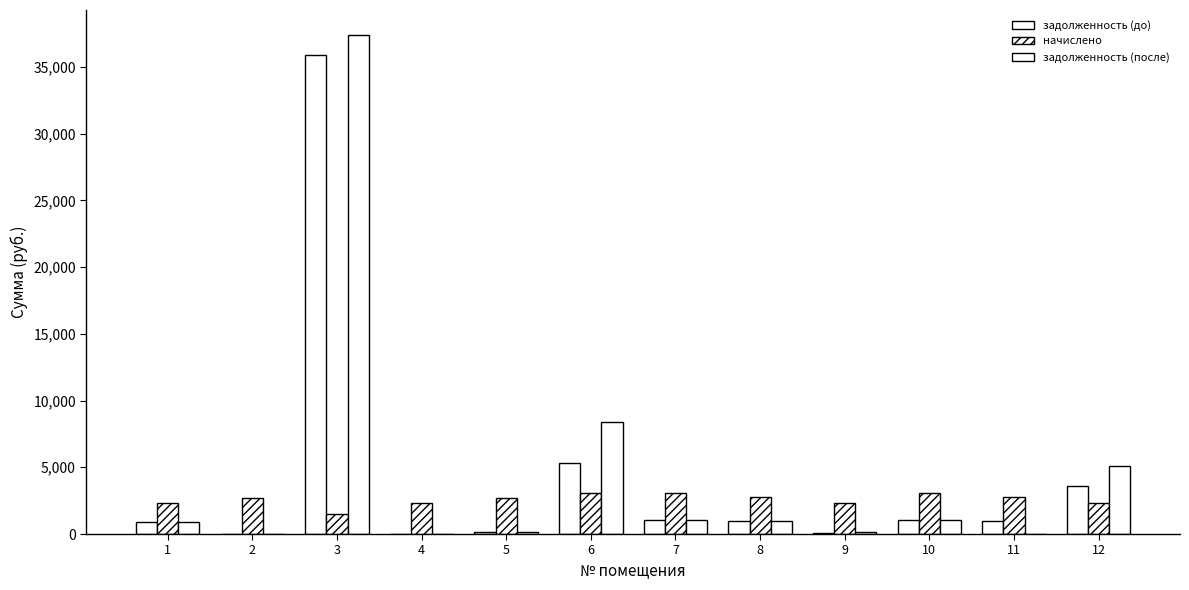

Does the chart contain stacked bars?

No